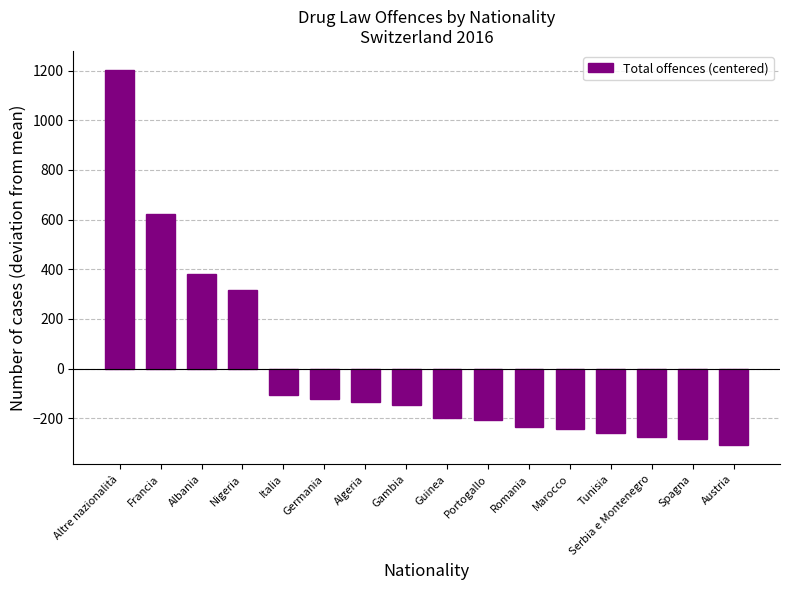

Are the bars horizontal?

No